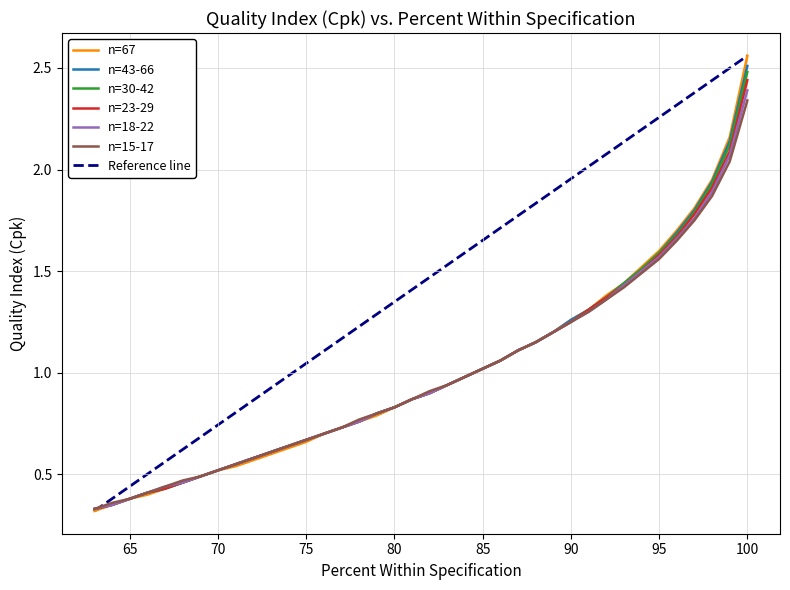

What is the lowest value of the n=30-42 series?

0.3